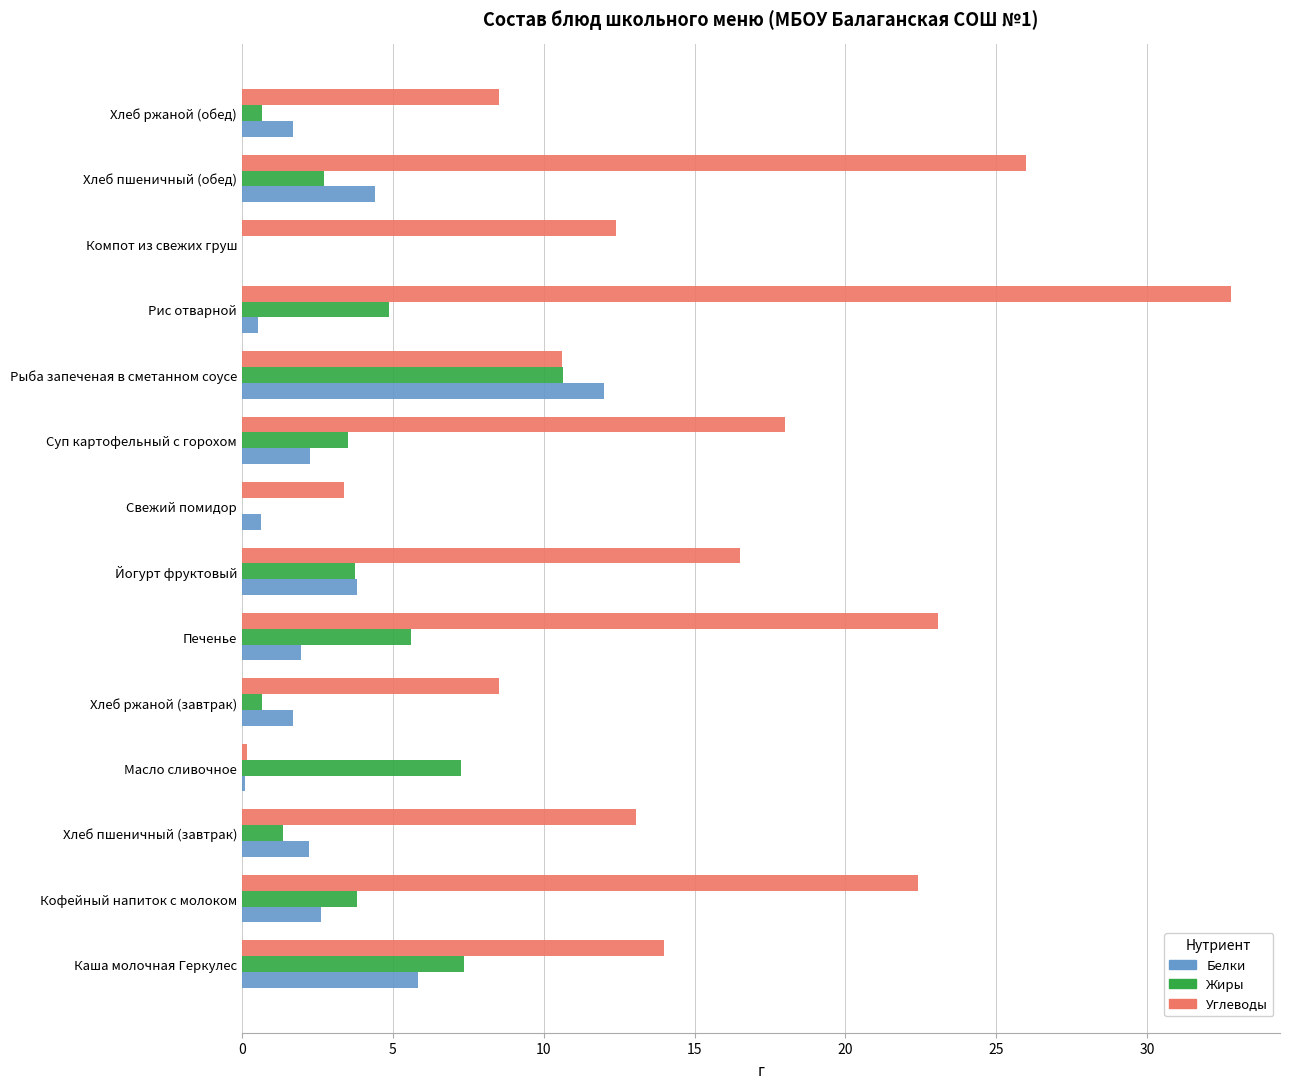

Which series changed the most between Хлеб ржаной (завтрак) and Свежий помидор?

Углеводы